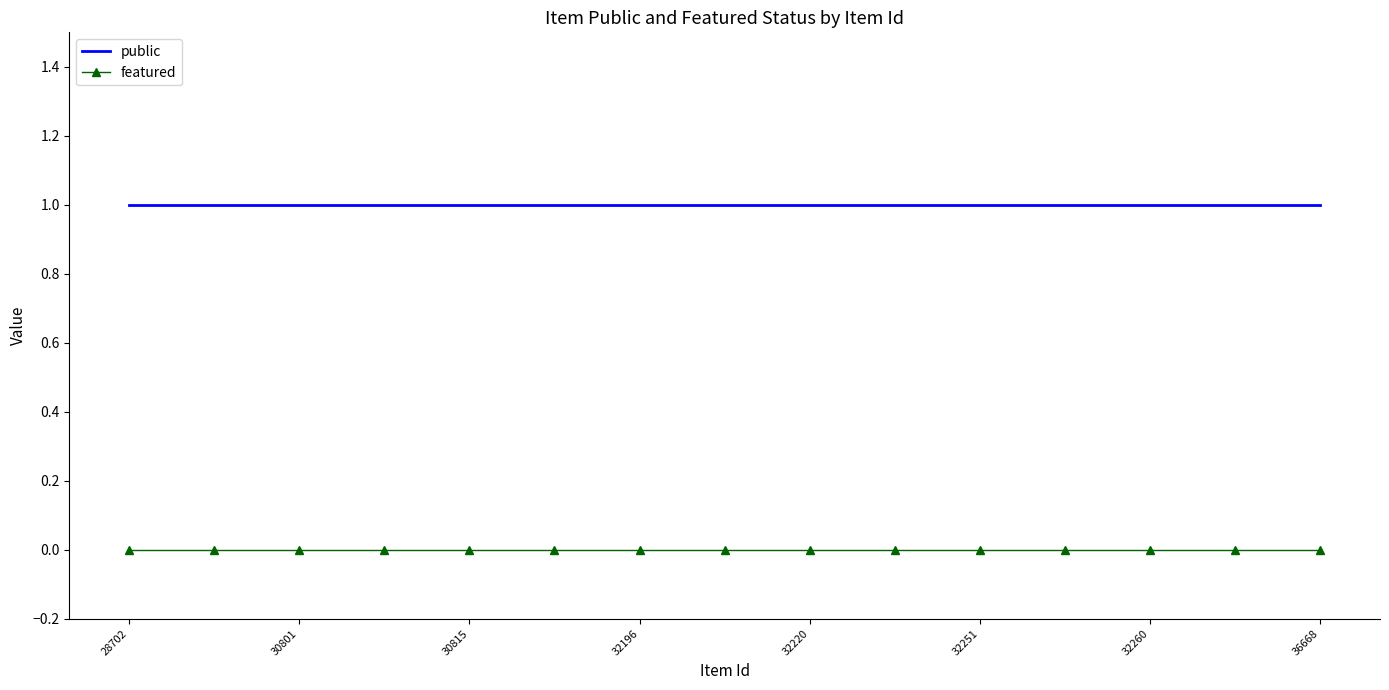

True or false: featured and public intersect in this chart.

False